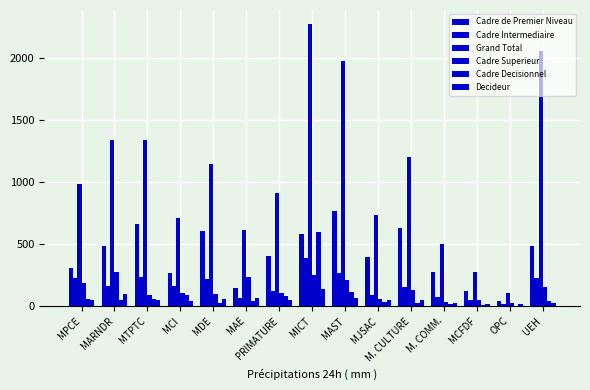

How many groups of bars are there?

15